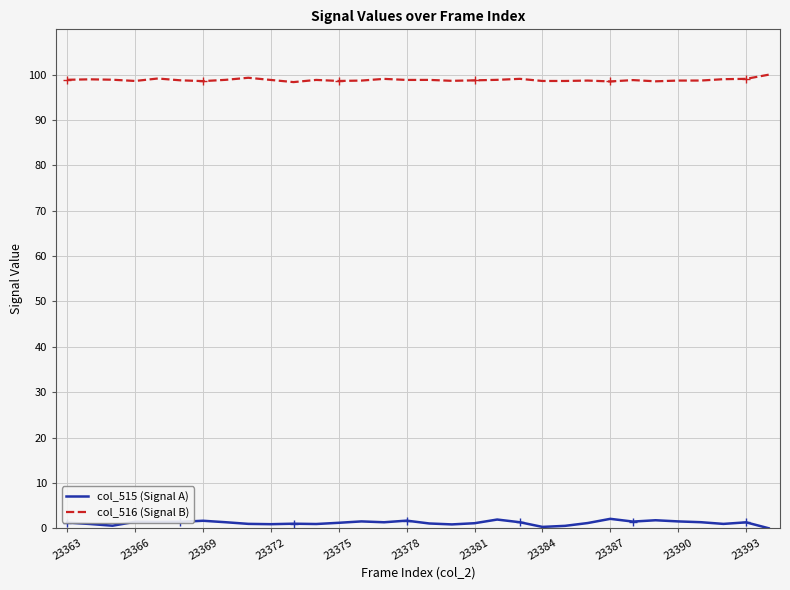

What is the highest value of the col_516 (Signal B) series?

100.0